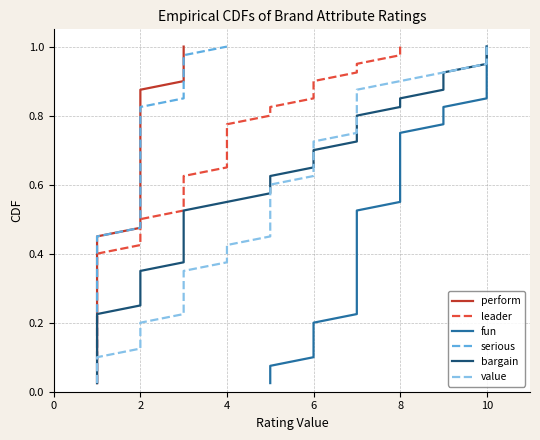

True or false: serious and value cross at least once.

False